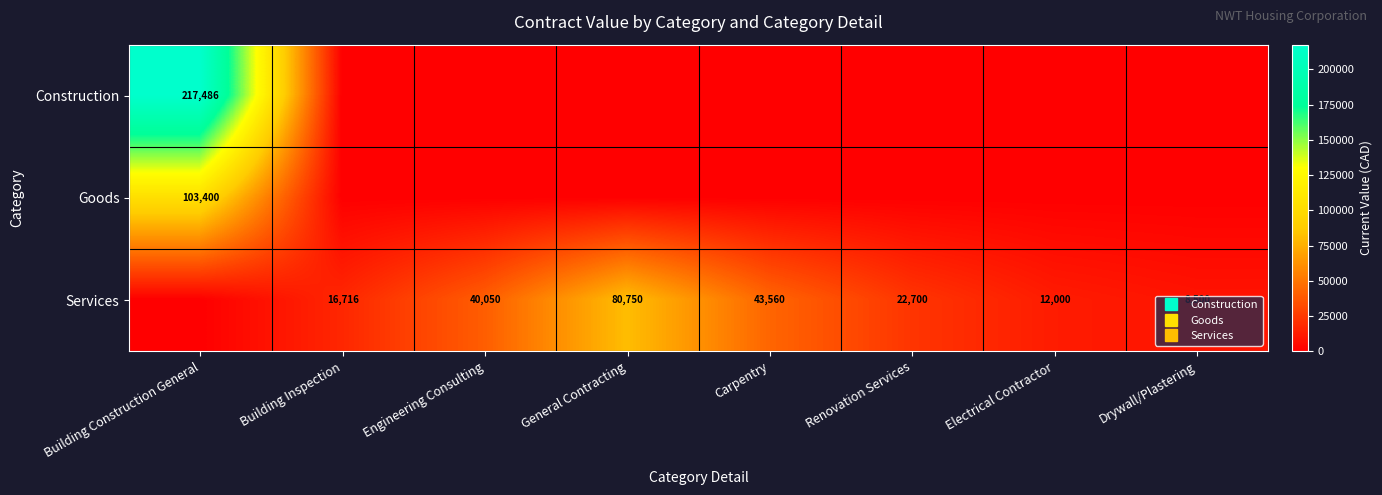

List the series in order of their peak value, highest first.

Construction, Goods, Services